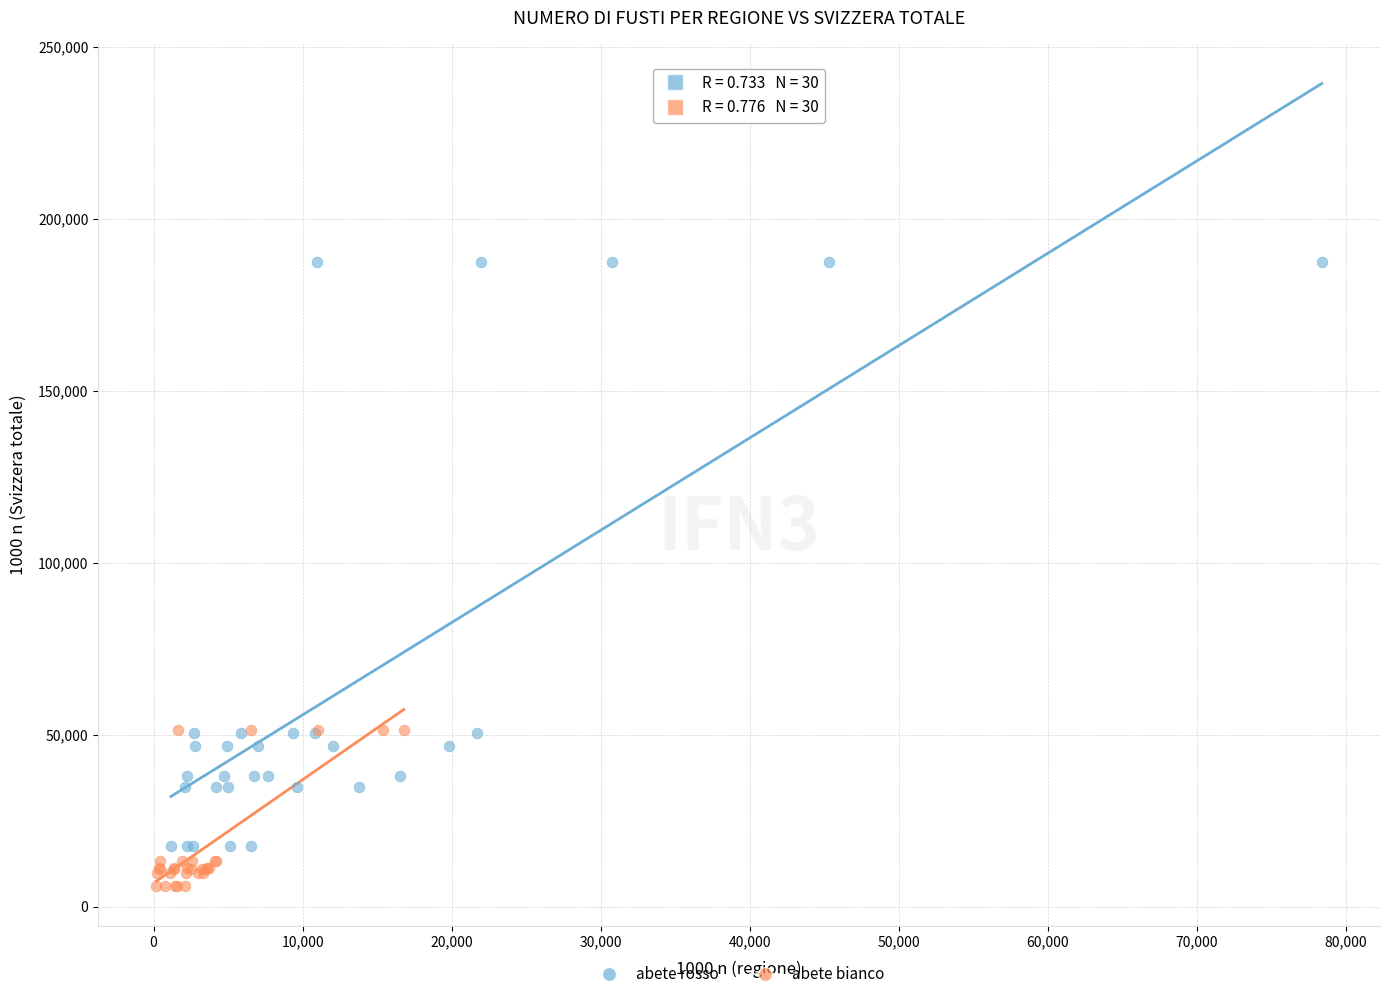

What are all the series names shown in the legend?

abete rosso, abete bianco